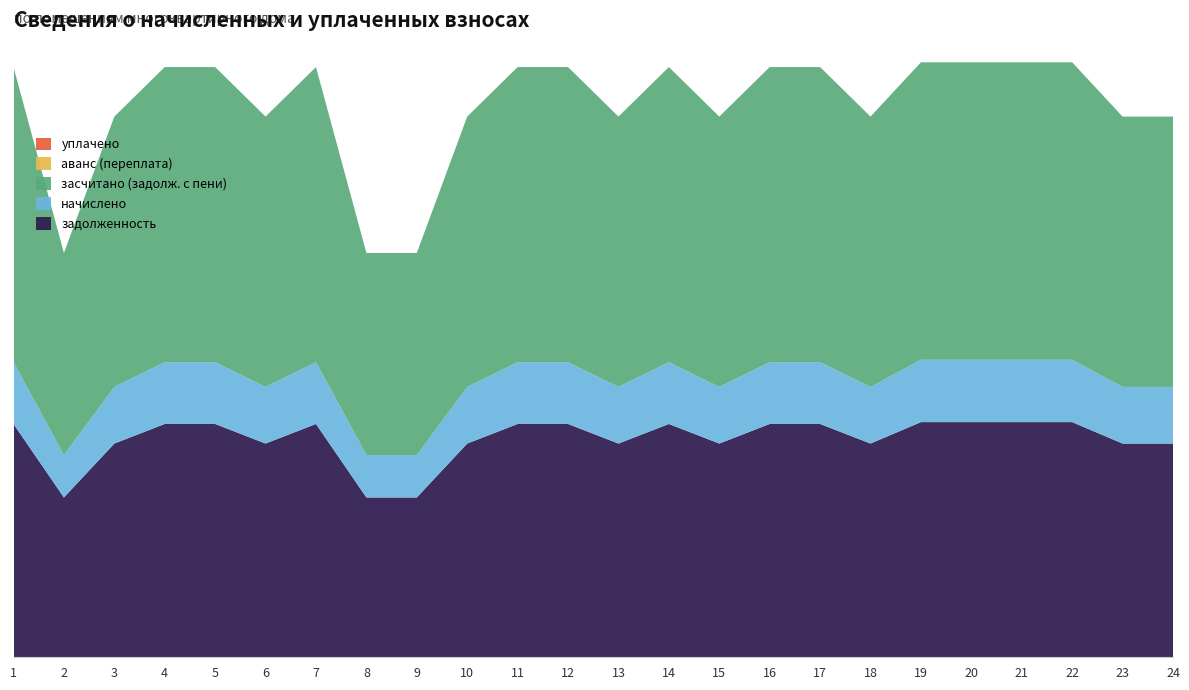

Reading right to left, list all the values displayed in this chart.

задолженность: 24=10233.5	23=10233.5	22=11260.7	21=11260.7	20=11260.7	19=11260.7	18=10233.5	17=11170.8	16=11170.8	15=10233.5	14=11170.8	13=10233.5	12=11170.8	11=11170.8	10=10233.5	9=7652.6	8=7652.6	7=11170.8	6=10233.5	5=11170.8	4=11170.8	3=10233.5	2=7652.6	1=11170.8
начислено: 24=2711.4	23=2711.4	22=2983.6	21=2983.6	20=2983.6	19=2983.6	18=2711.4	17=2959.8	16=2959.8	15=2711.4	14=2959.8	13=2711.4	12=2959.8	11=2959.8	10=2711.4	9=2027.6	8=2027.6	7=2959.8	6=2711.4	5=2959.8	4=2959.8	3=2711.4	2=2027.6	1=2959.8
засчитано (задолж. с пени): 24=12944.9	23=12944.9	22=14244.2	21=14244.2	20=14244.2	19=14244.2	18=12944.9	17=14130.6	16=14130.6	15=12944.9	14=14130.6	13=12944.9	12=14130.6	11=14130.6	10=12944.9	9=9680.3	8=9680.3	7=14130.6	6=12944.9	5=14130.6	4=14130.6	3=12944.9	2=9680.3	1=14130.6
аванс (переплата): 24=0.0	23=0.0	22=0.0	21=0.0	20=0.0	19=0.0	18=0.0	17=0.0	16=0.0	15=0.0	14=0.0	13=0.0	12=0.0	11=0.0	10=0.0	9=0.0	8=0.0	7=0.0	6=0.0	5=0.0	4=0.0	3=0.0	2=0.0	1=0.0
уплачено: 24=0.0	23=0.0	22=0.0	21=0.0	20=0.0	19=0.0	18=0.0	17=0.0	16=0.0	15=0.0	14=0.0	13=0.0	12=0.0	11=0.0	10=0.0	9=0.0	8=0.0	7=0.0	6=0.0	5=0.0	4=0.0	3=0.0	2=0.0	1=0.0